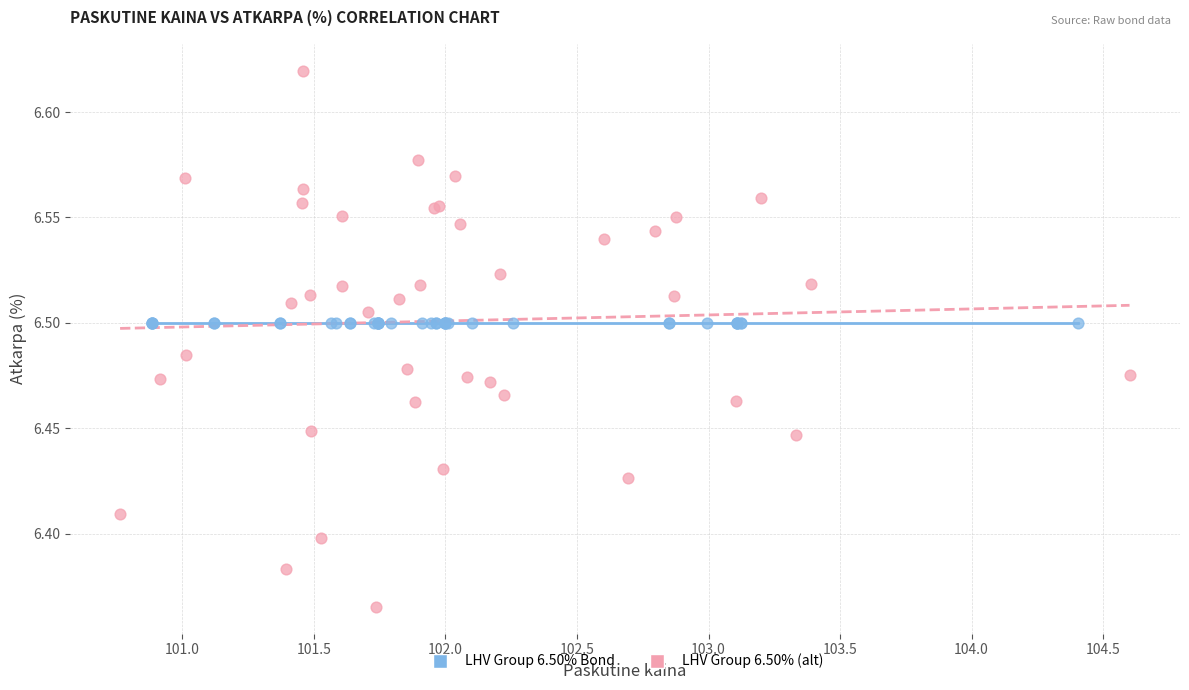

What are all the series names shown in the legend?

LHV Group 6.50% Bond, LHV Group 6.50% (alt)